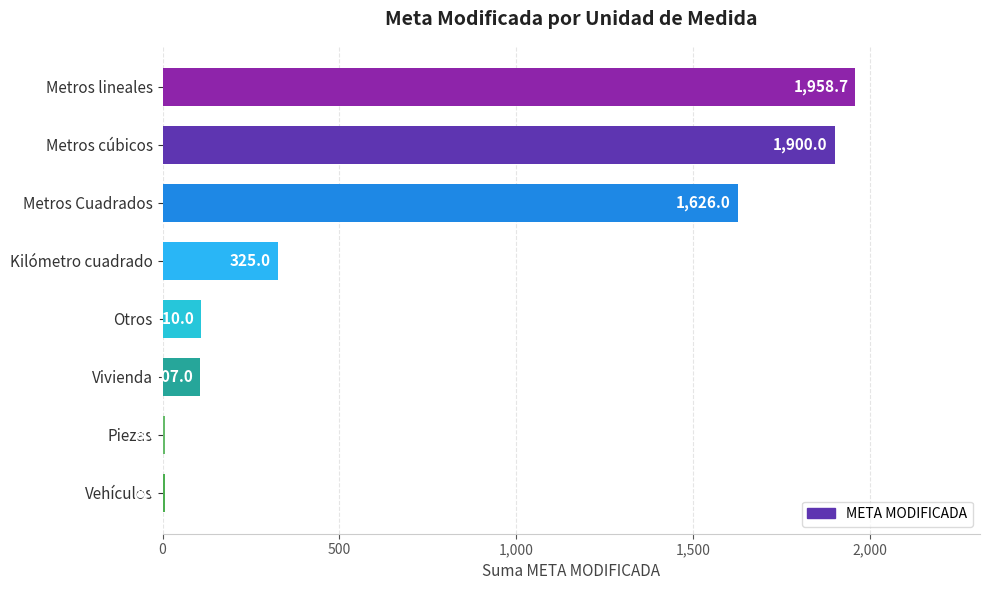

What is the average value?

755.3